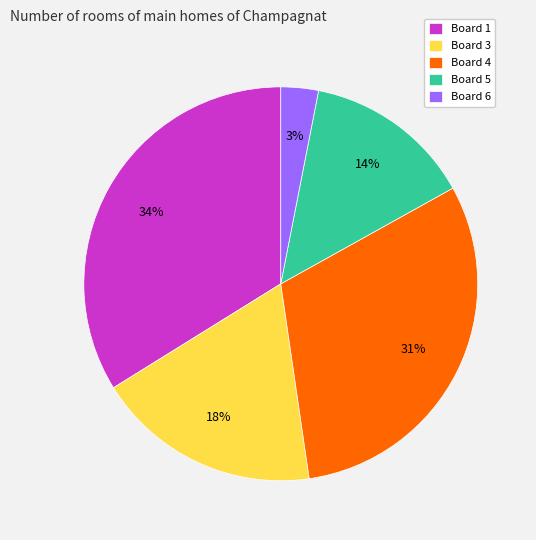

Which slice is the largest?

Board 1